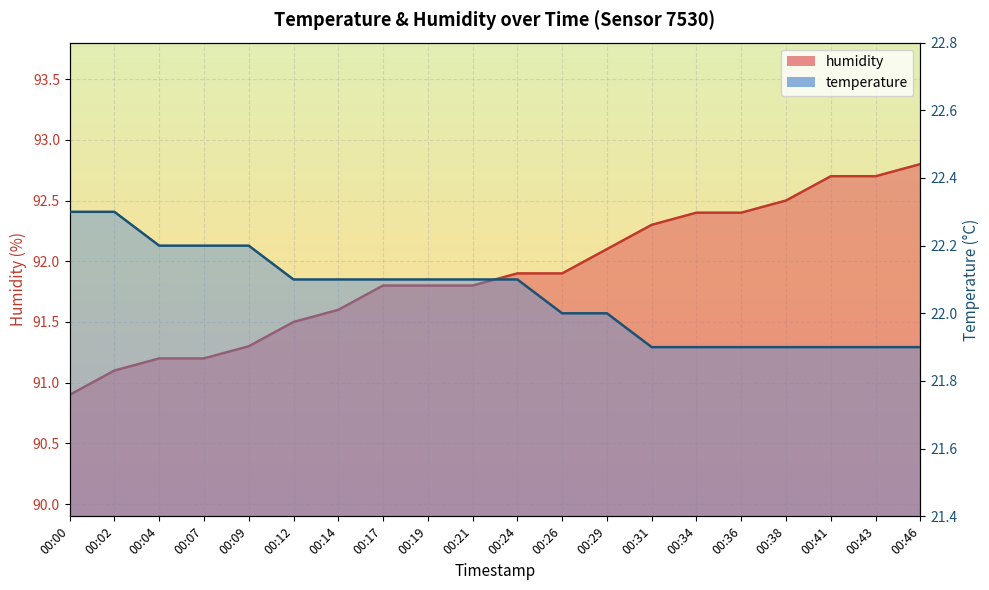

True or false: humidity and temperature cross at least once.

False